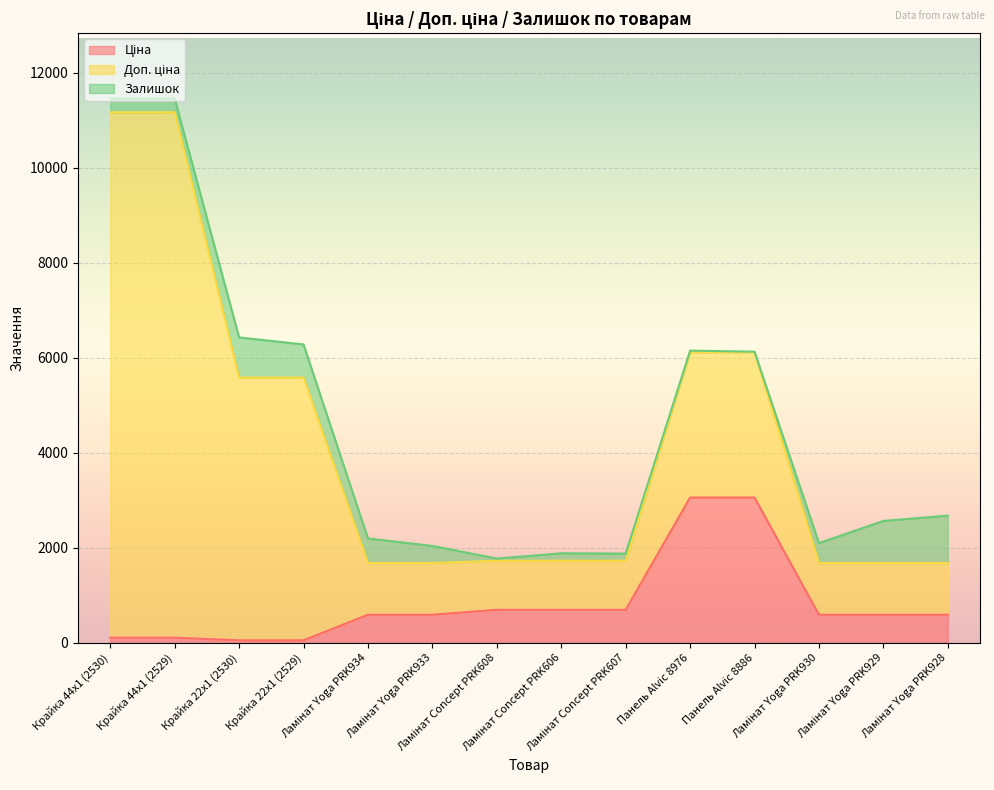

What is the sum of all Доп. ціна values?

47823.9